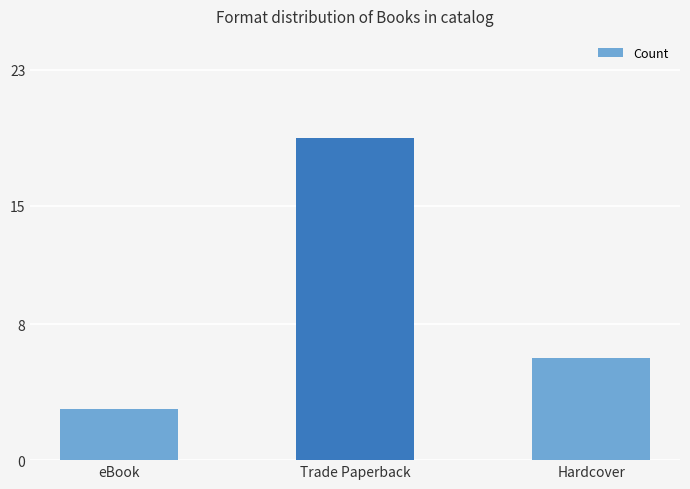

What is the maximum value shown in the chart?

19